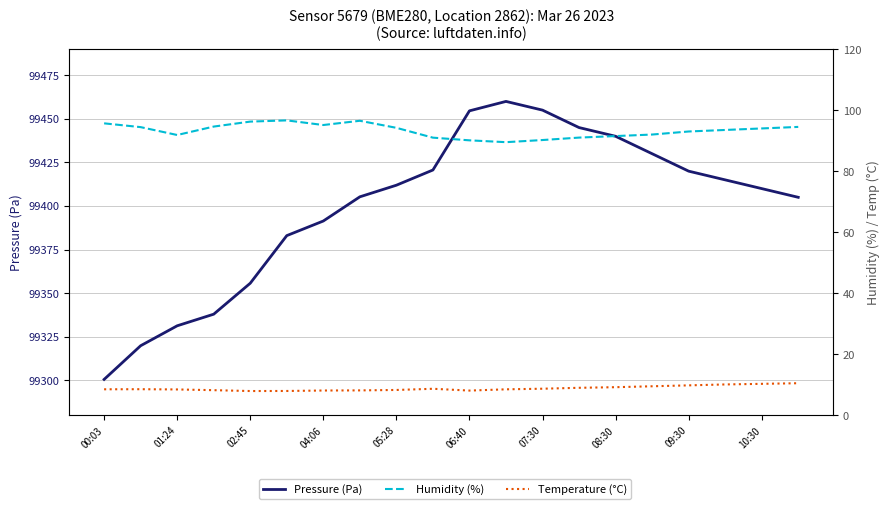

Rank the series by their maximum value, from lowest to highest.

Temperature (°C), Humidity (%), Pressure (Pa)